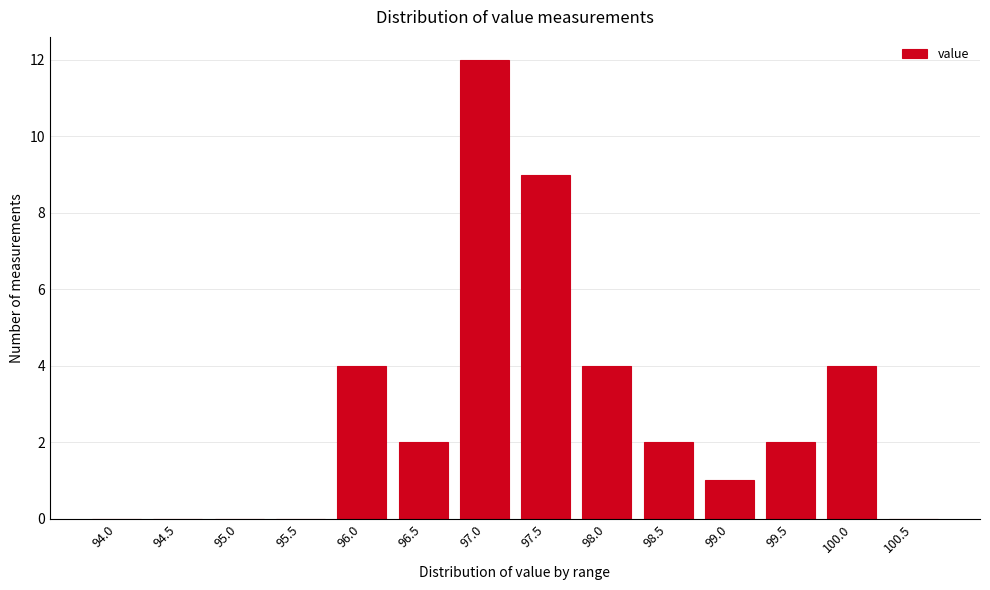

Reading right to left, transcribe all the data shown in this chart.

100.5=0	100.0=4	99.5=2	99.0=1	98.5=2	98.0=4	97.5=9	97.0=12	96.5=2	96.0=4	95.5=0	95.0=0	94.5=0	94.0=0